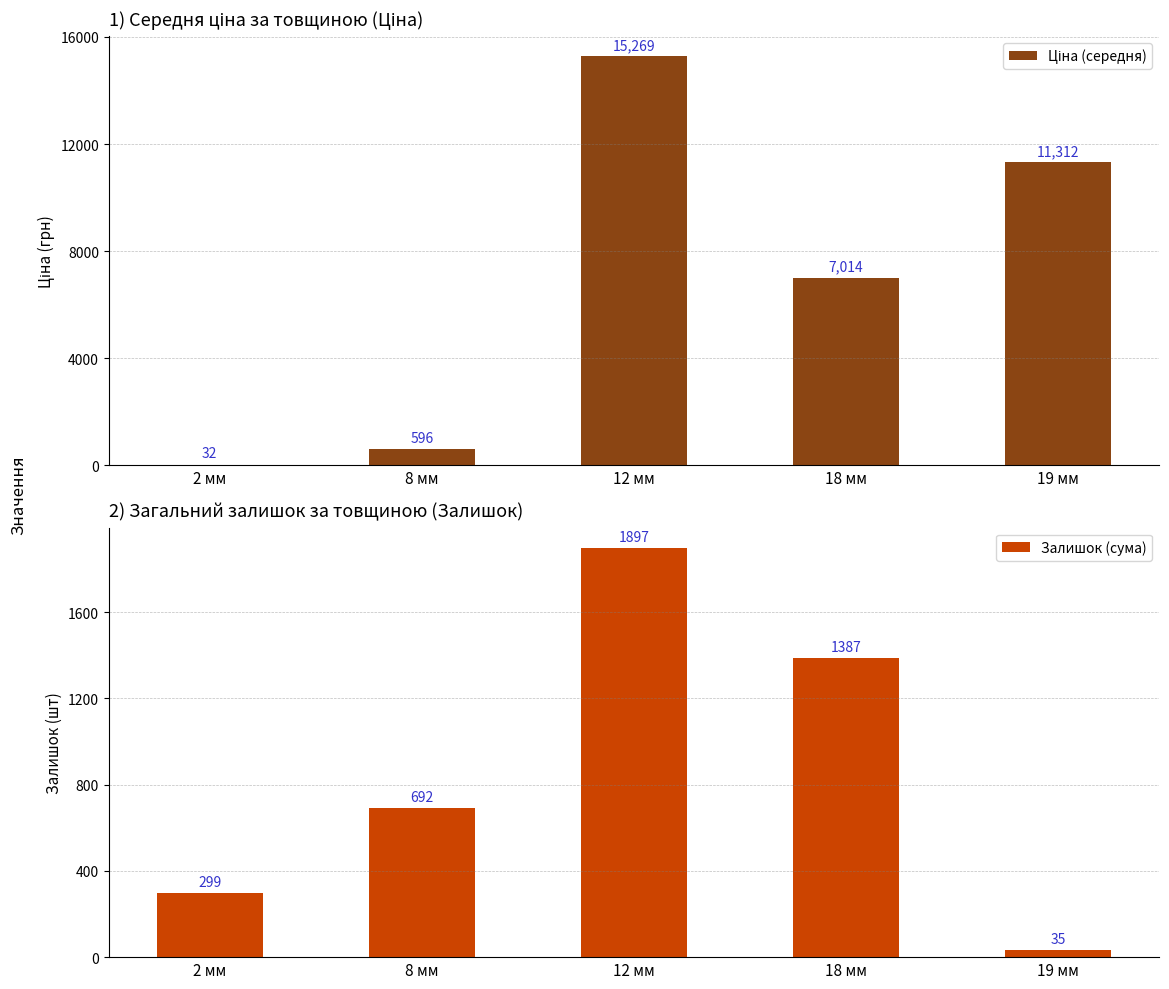

Rank the series by their average value, from highest to lowest.

Ціна (середня), Залишок (сума)